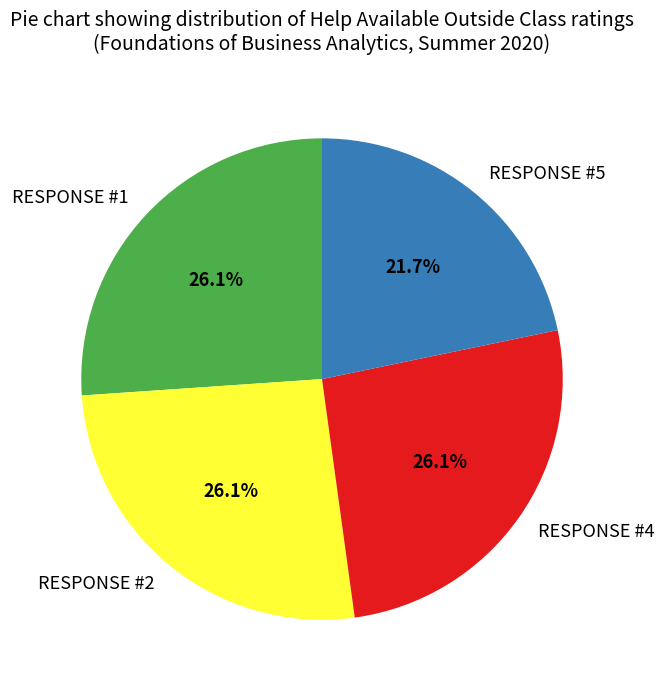

What is the ratio of the value at RESPONSE #5 to the value at RESPONSE #4?

0.8